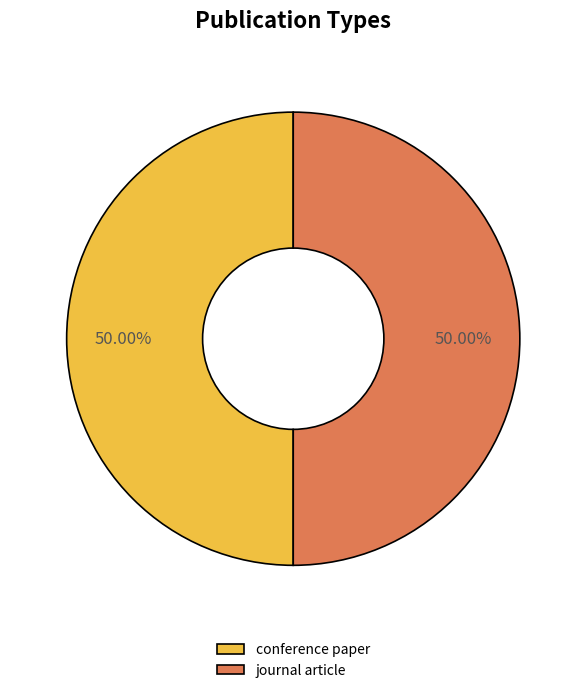

What is the ratio of the value at journal article to the value at conference paper?

1.0